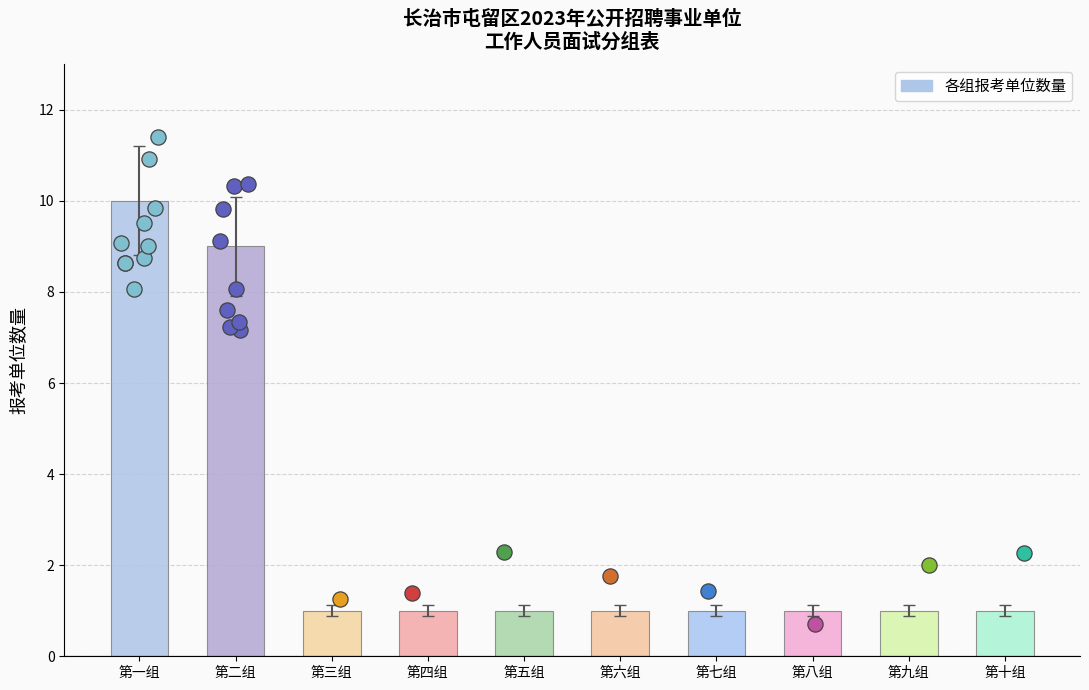

Between 第三组 and 第七组, which is larger?

第三组